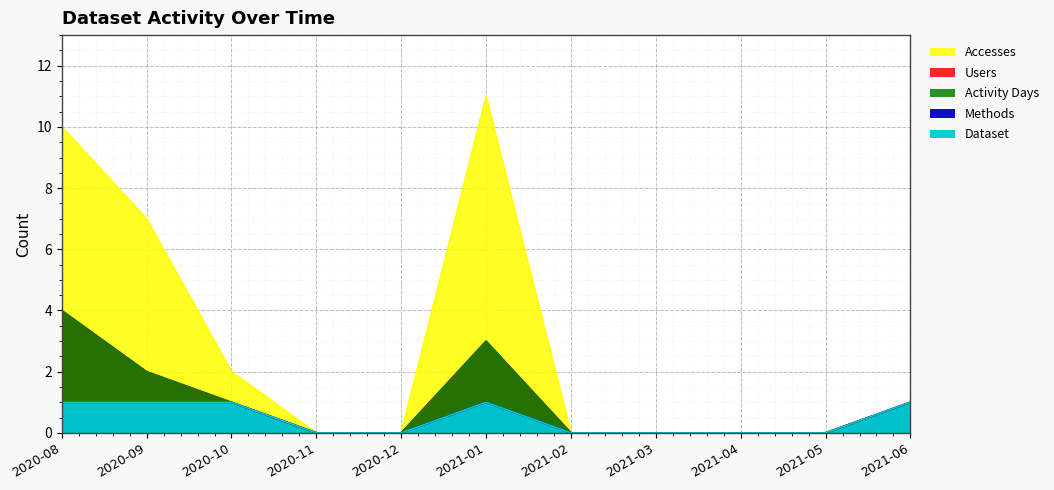

At how many categories does at least one series exceed 0?

5